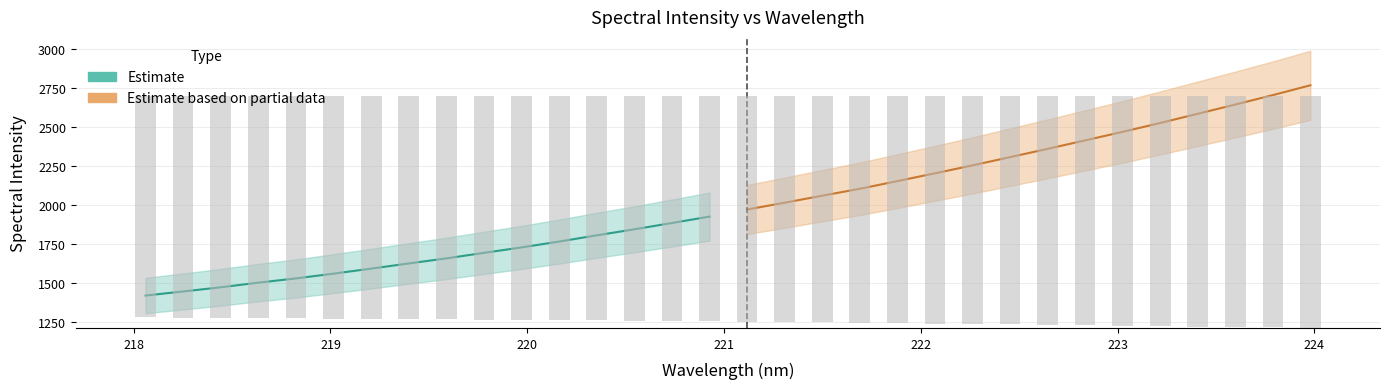

Rank the series at 218 from lowest to highest value.

Estimate, Estimate based on partial data